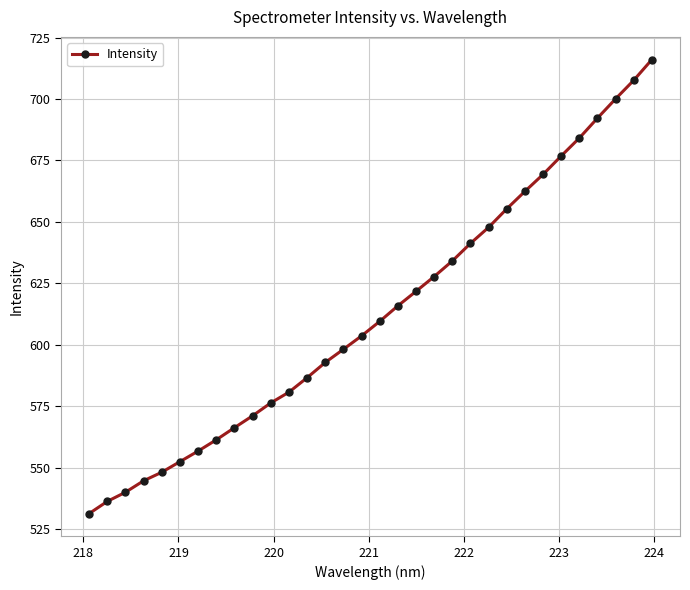

What is the value of the 25th point from the left?

662.4